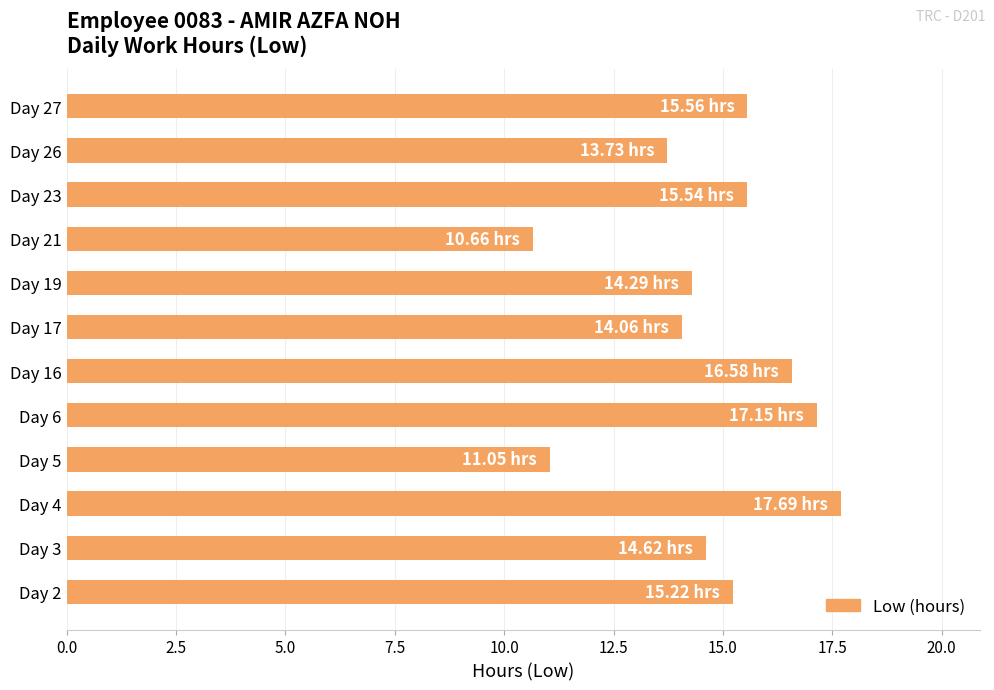

What is the difference between the values at Day 26 and Day 23?

1.8